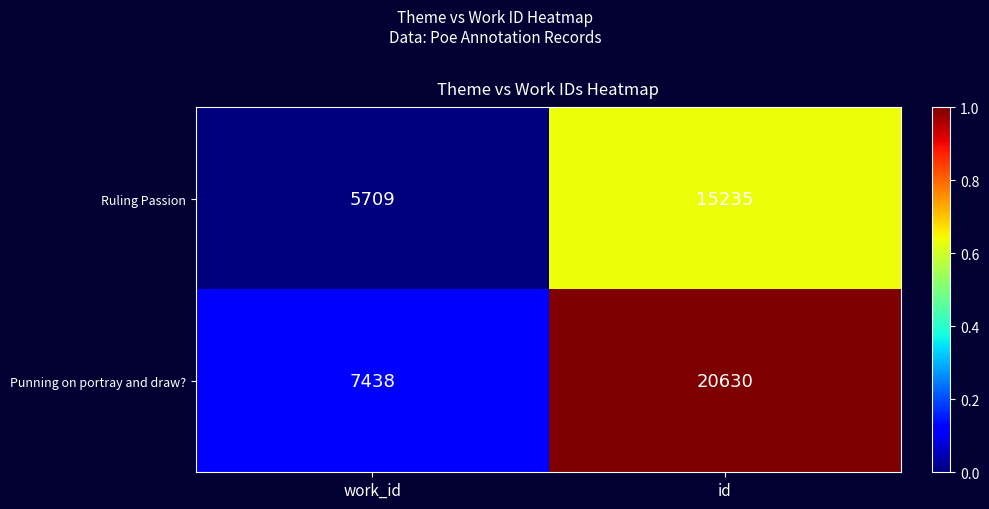

What is the difference between the highest and lowest values at work_id?

1729